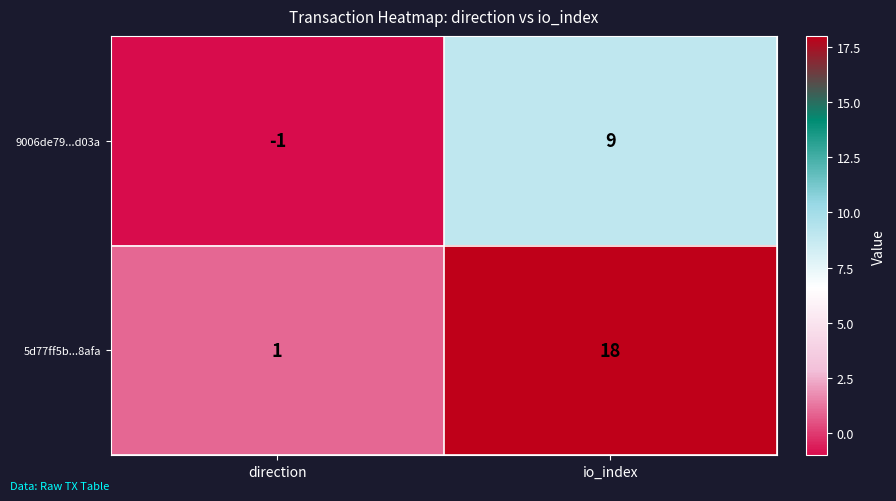

Rank the series by their average value, from highest to lowest.

5d77ff5b...8afa, 9006de79...d03a